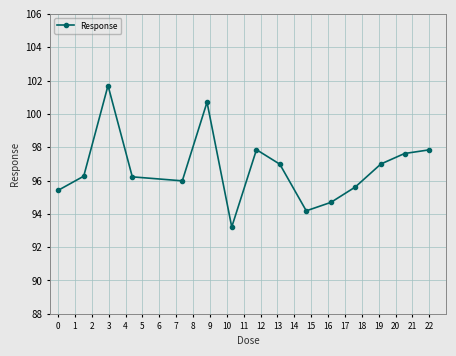

What is the sum of all values?

1451.2